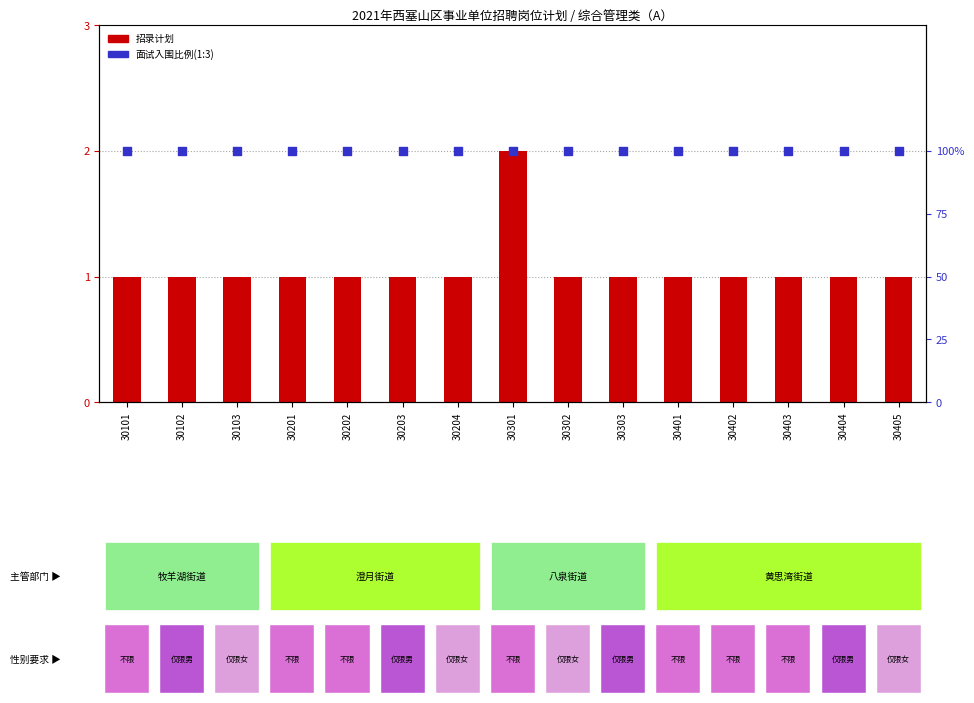

Which series reaches the maximum Y coordinate?

招录计划